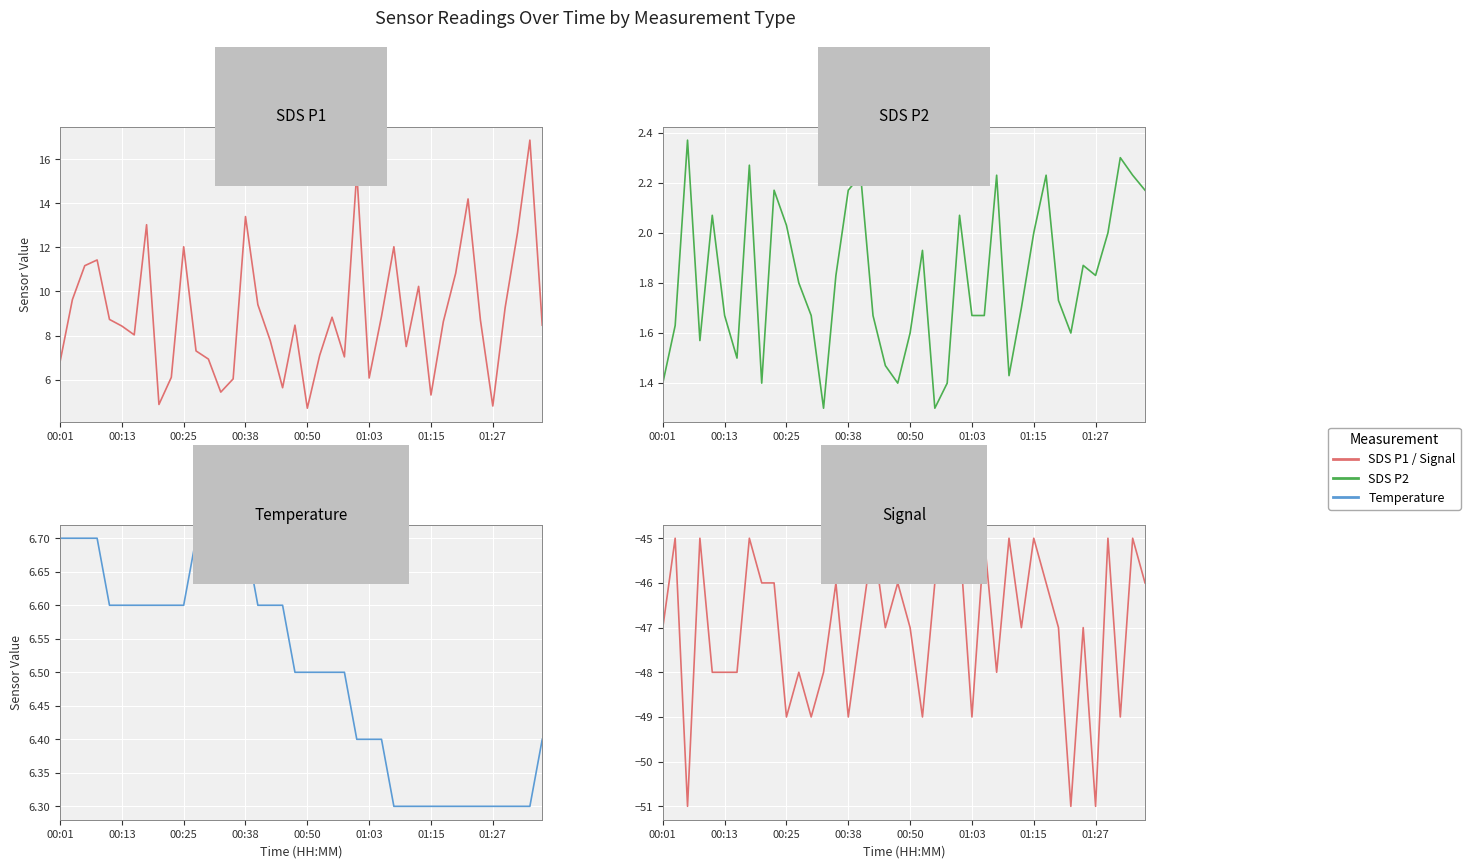

What is the difference between the highest and lowest values at 37?

61.7